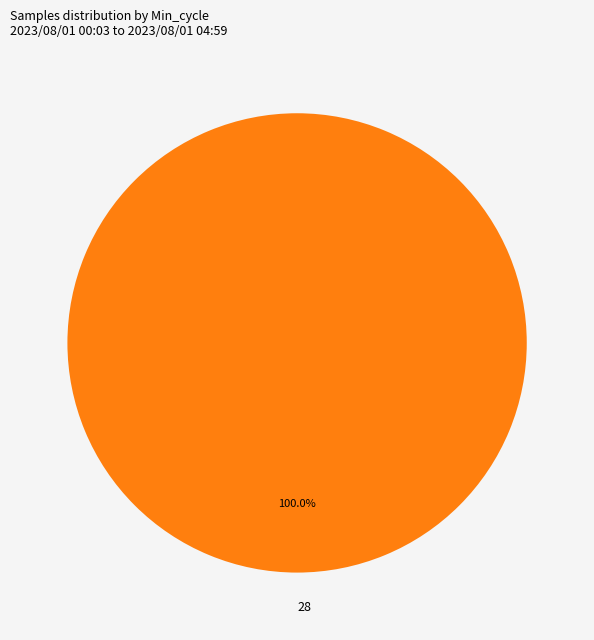

Rank the categories by value from highest to lowest.

28